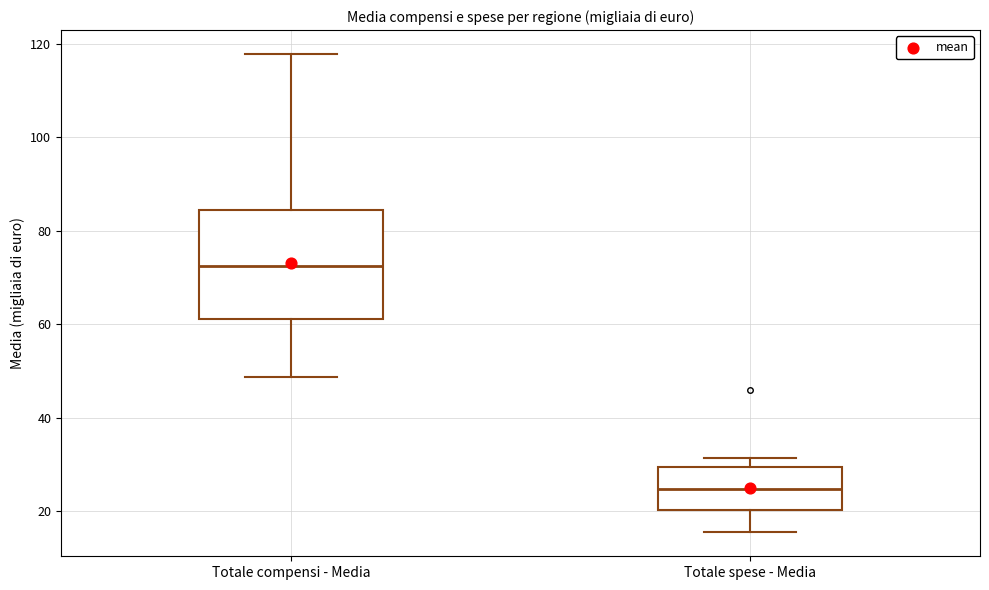

Reading left to right, read every box against the y-axis: the position of its median line, the range the box covers, and the ends of its whiskers. The values are not printed on the chart, so give them approximately, as read against the axis.

Totale compensi - Media: median 72, box 62 to 84, whiskers 48 to 118
Totale spese - Media: median 24, box 20 to 30, whiskers 16 to 32